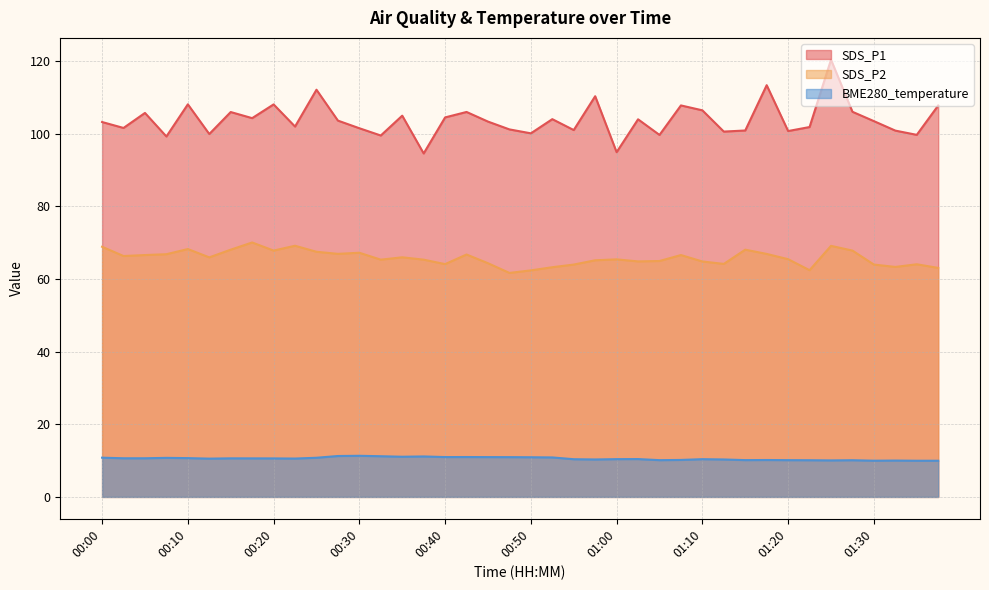

True or false: SDS_P1 and BME280_temperature cross at least once.

False